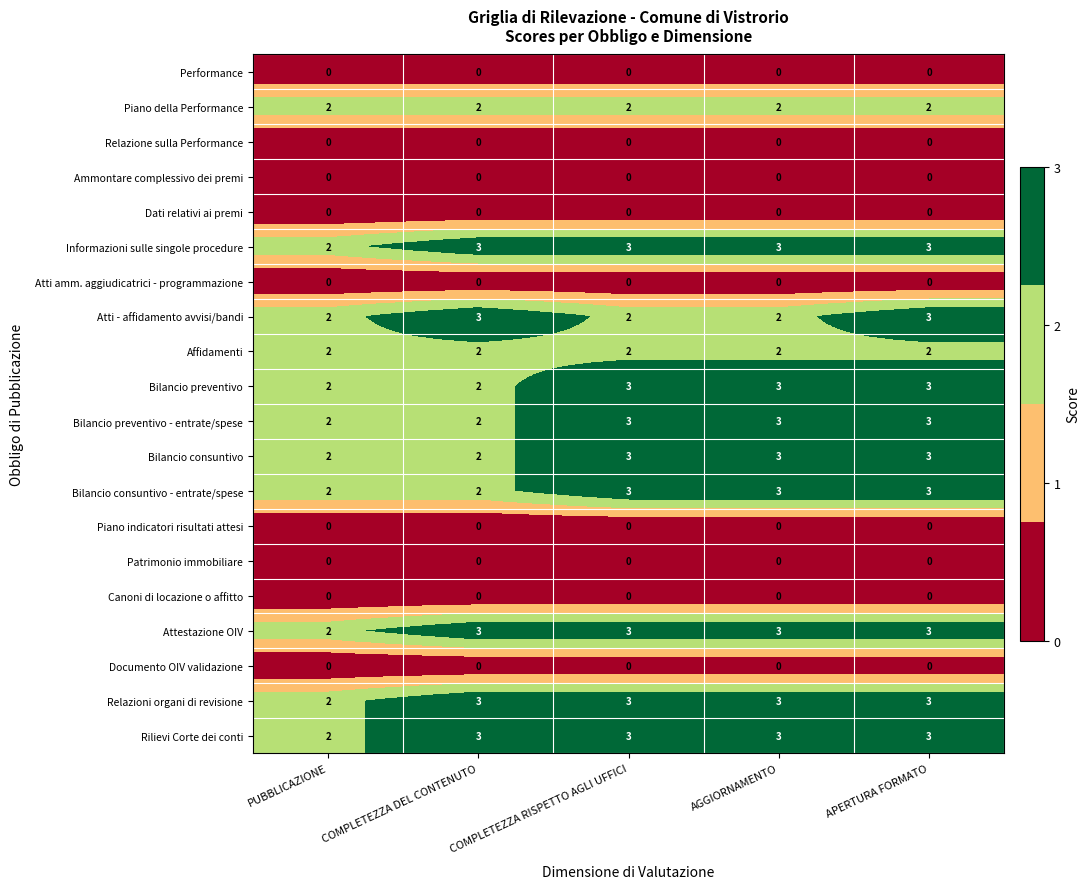

How many categories are shown in the chart?

5